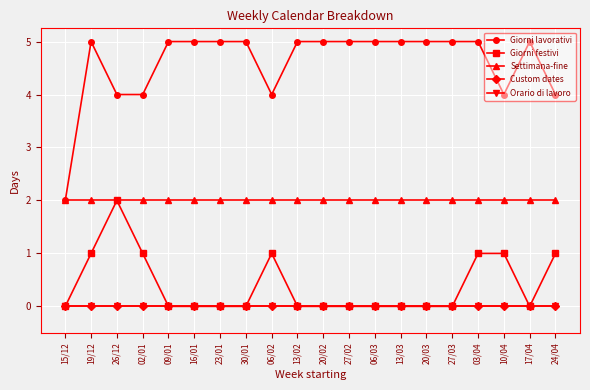

Where is Settimana-fine nearest to the value 2?

15/12